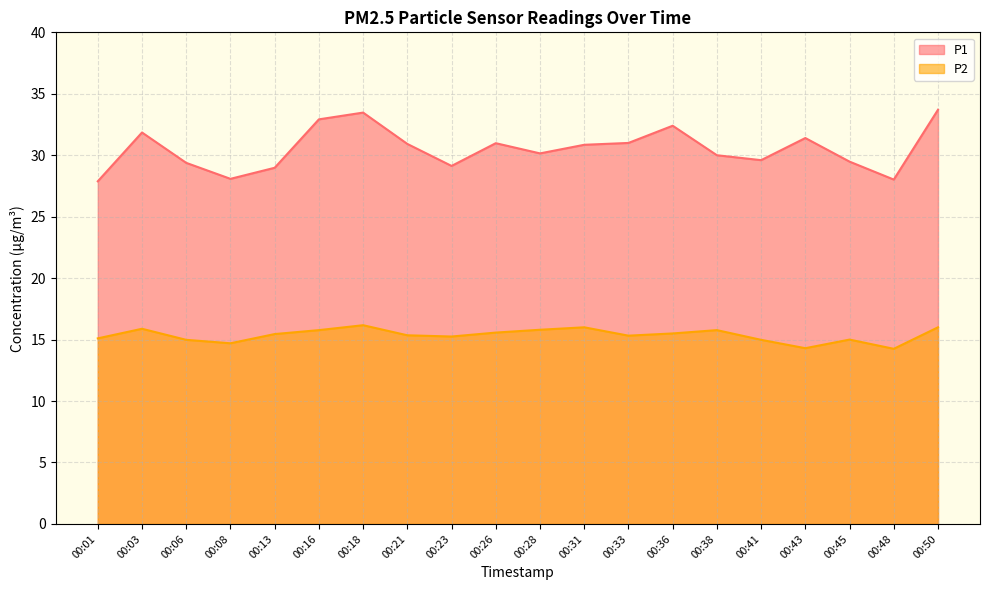

What is the average value of the P1 series?

30.5